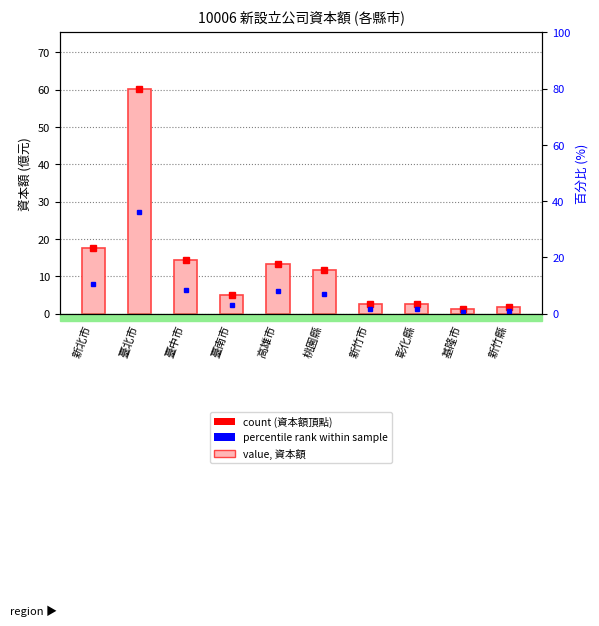

What is the difference between the values at 新竹市 and 新北市?

15.0